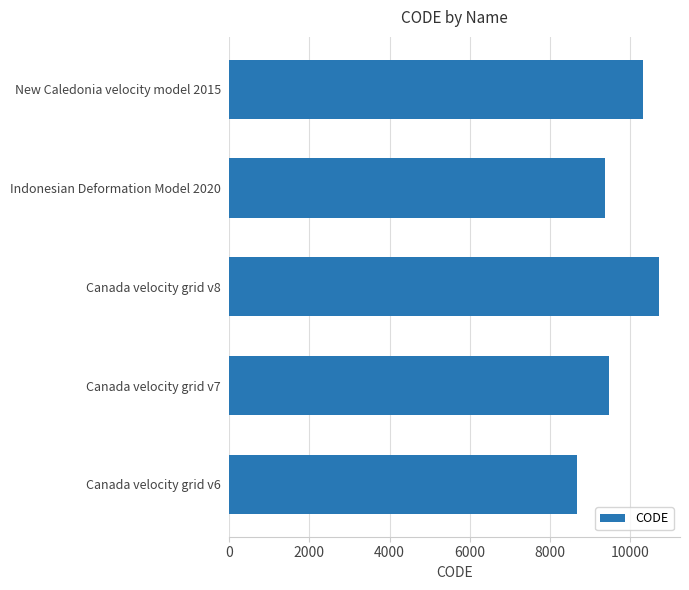

Read the value at New Caledonia velocity model 2015, to the nearest 50.

10300